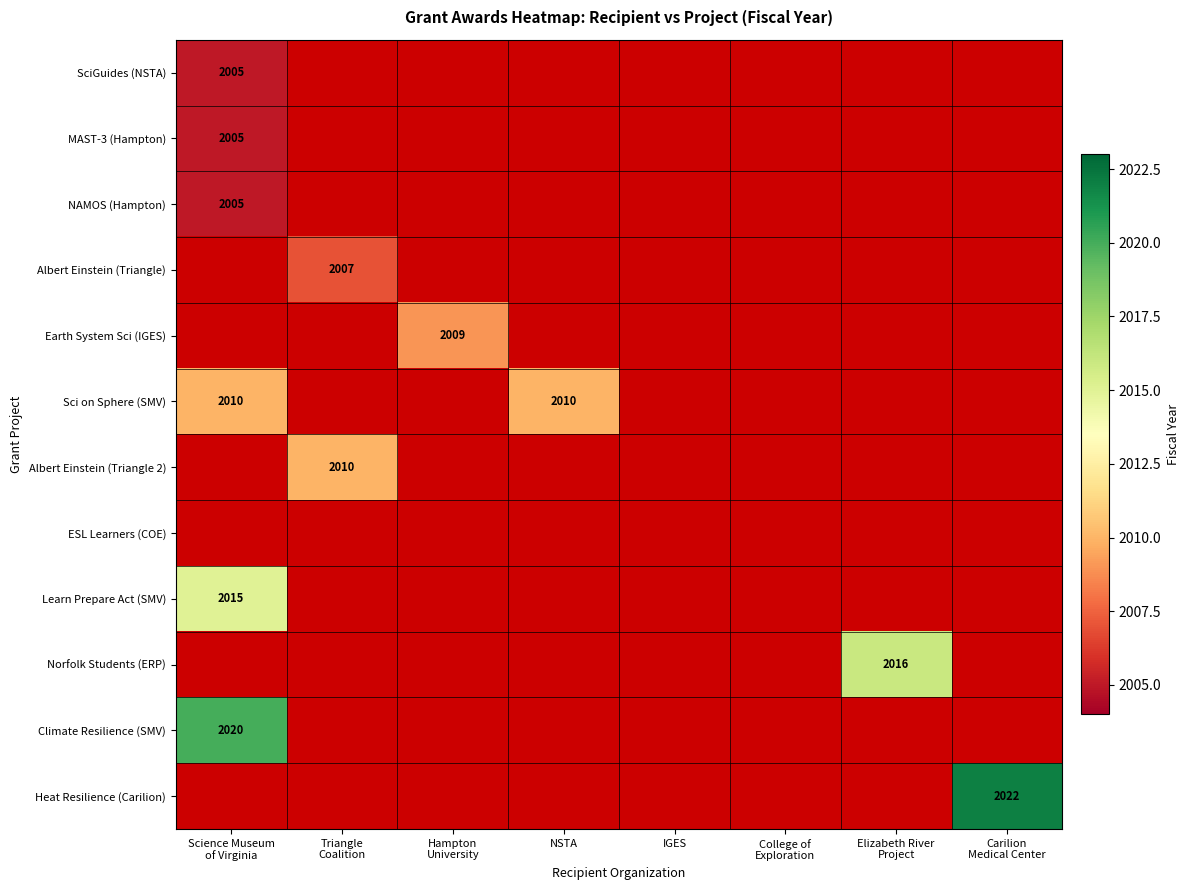

Is the value of Learn Prepare Act (SMV) at IGES greater than the value of MAST-3 (Hampton) at Science Museum of Virginia?

No